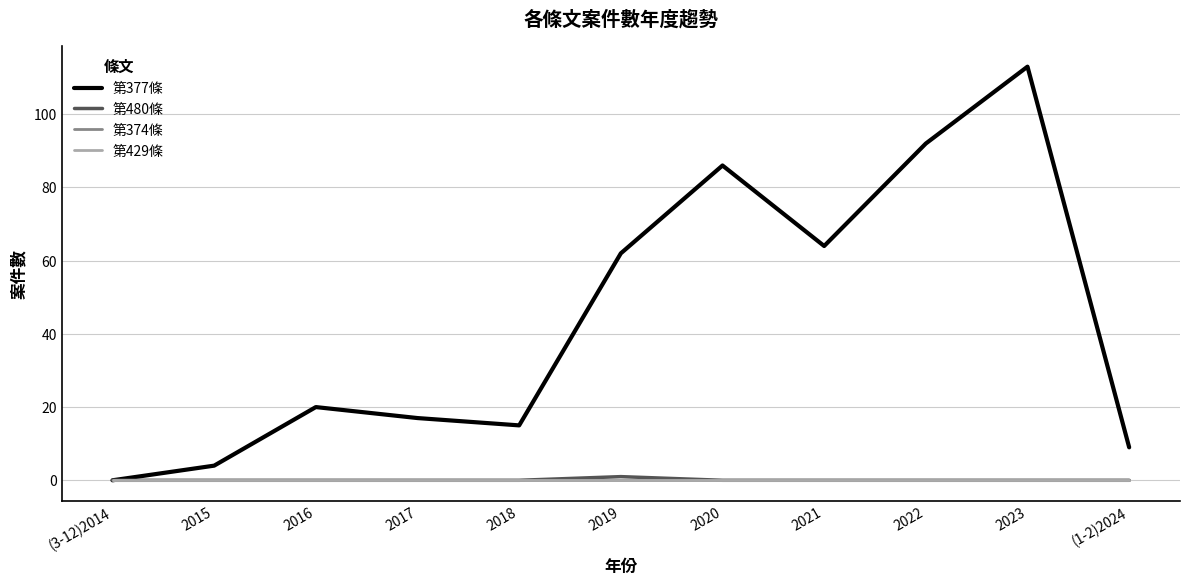

Reading left to right, list all the values displayed in this chart.

第377條: 0	4	20	17	15	62	86	64	92	113	9
第480條: 0	0	0	0	0	1	0	0	0	0	0
第374條: 0	0	0	0	0	0	0	0	0	0	0
第429條: 0	0	0	0	0	0	0	0	0	0	0